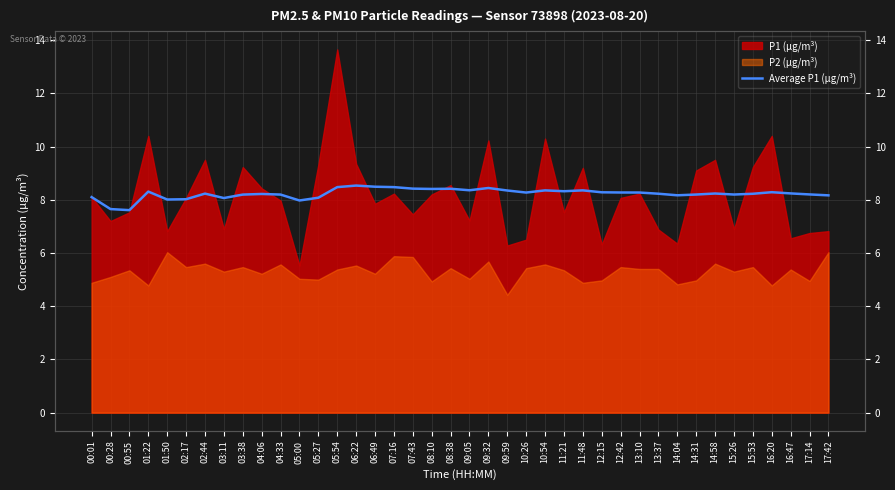

Is it true that the value at 17:42 is 14.7?

False